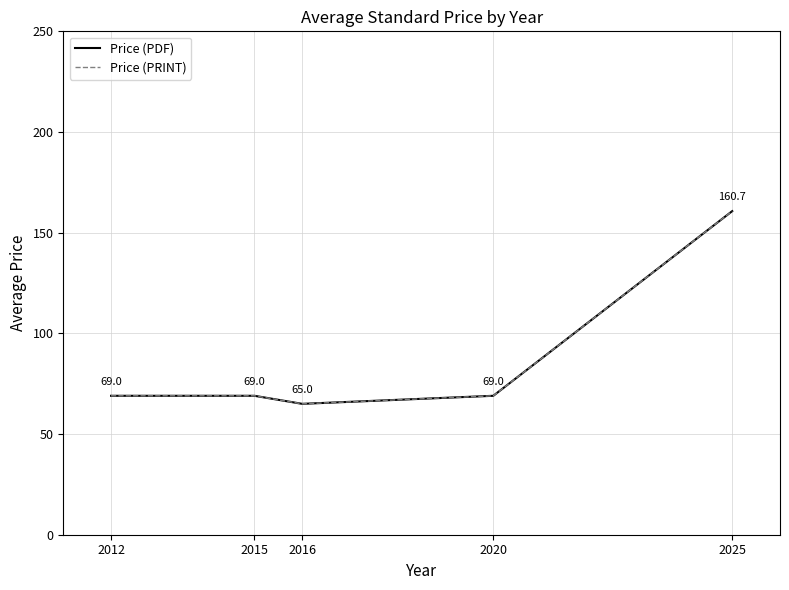

Which series has the largest total across all categories?

Price (PDF)